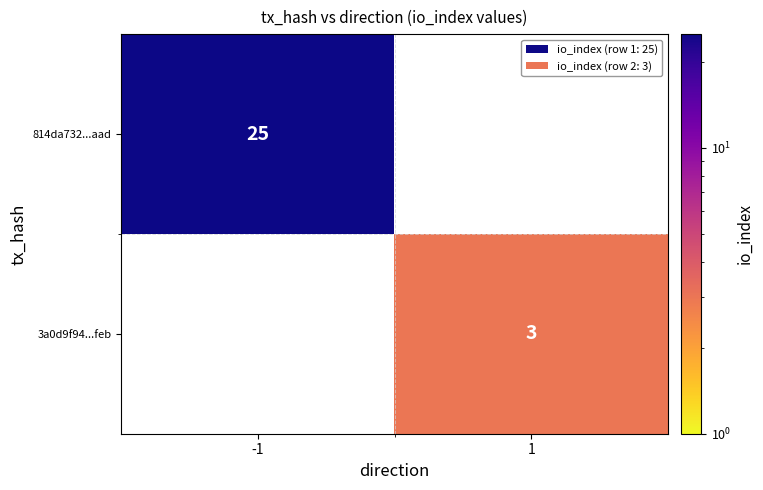

The 3a0d9f94...feb series shows 3 at 1. True or false?

True